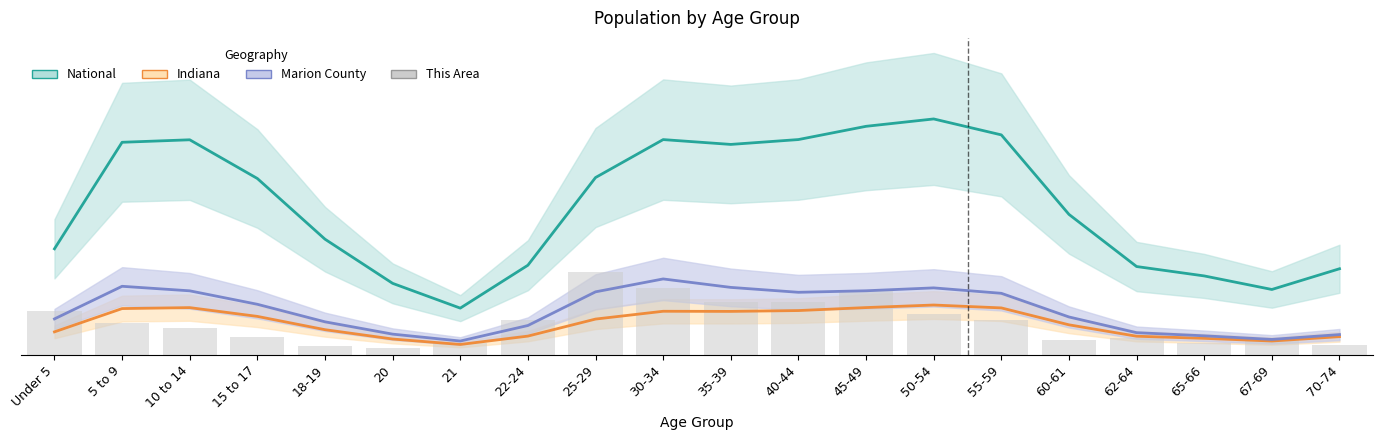

Rank the categories by value from highest to lowest.

25-29, 30-34, 45-49, 35-39, 40-44, Under 5, 50-54, 22-24, 55-59, 5 to 9, 10 to 14, 15 to 17, 62-64, 67-69, 60-61, 21, 65-66, 70-74, 18-19, 20